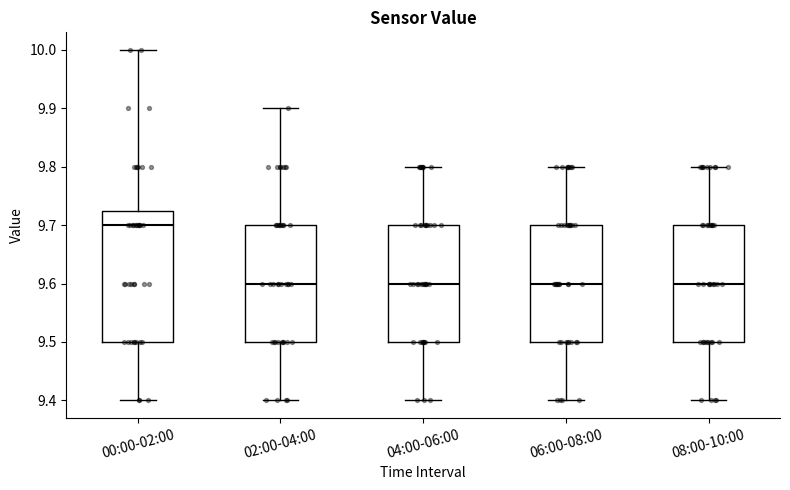

Reading left to right, read every box against the y-axis: the position of its median line, the range the box covers, and the ends of its whiskers. The values are not printed on the chart, so give them approximately, as read against the axis.

00:00-02:00: median 9.70, box 9.50 to 9.73, whiskers 9.40 to 10.00
02:00-04:00: median 9.60, box 9.50 to 9.70, whiskers 9.40 to 9.90
04:00-06:00: median 9.60, box 9.50 to 9.70, whiskers 9.40 to 9.80
06:00-08:00: median 9.60, box 9.50 to 9.70, whiskers 9.40 to 9.80
08:00-10:00: median 9.60, box 9.50 to 9.70, whiskers 9.40 to 9.80